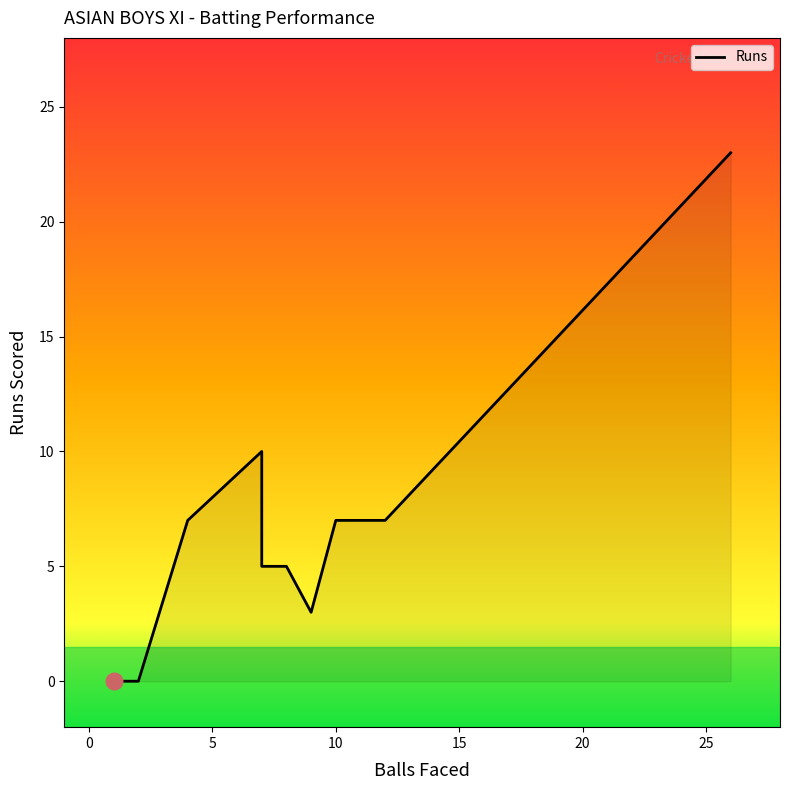

Count the number of data series in this chart.

1